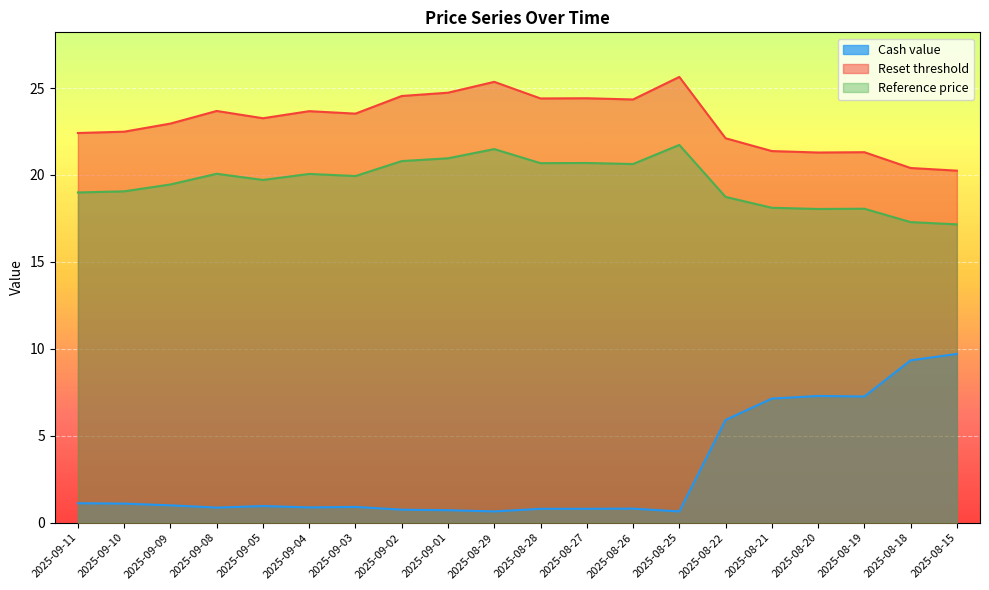

Reading right to left, extract all data points from this chart.

Cash value: 9.7	9.3	7.3	7.3	7.1	5.9	0.7	0.8	0.8	0.8	0.7	0.7	0.8	0.9	0.9	1.0	0.9	1.0	1.1	1.1
Reset threshold: 20.2	20.4	21.3	21.3	21.4	22.1	25.6	24.3	24.4	24.4	25.4	24.7	24.5	23.5	23.7	23.3	23.7	23.0	22.5	22.4
Reference price: 17.2	17.3	18.1	18.0	18.1	18.7	21.7	20.6	20.7	20.7	21.5	21.0	20.8	19.9	20.1	19.7	20.1	19.5	19.1	19.0